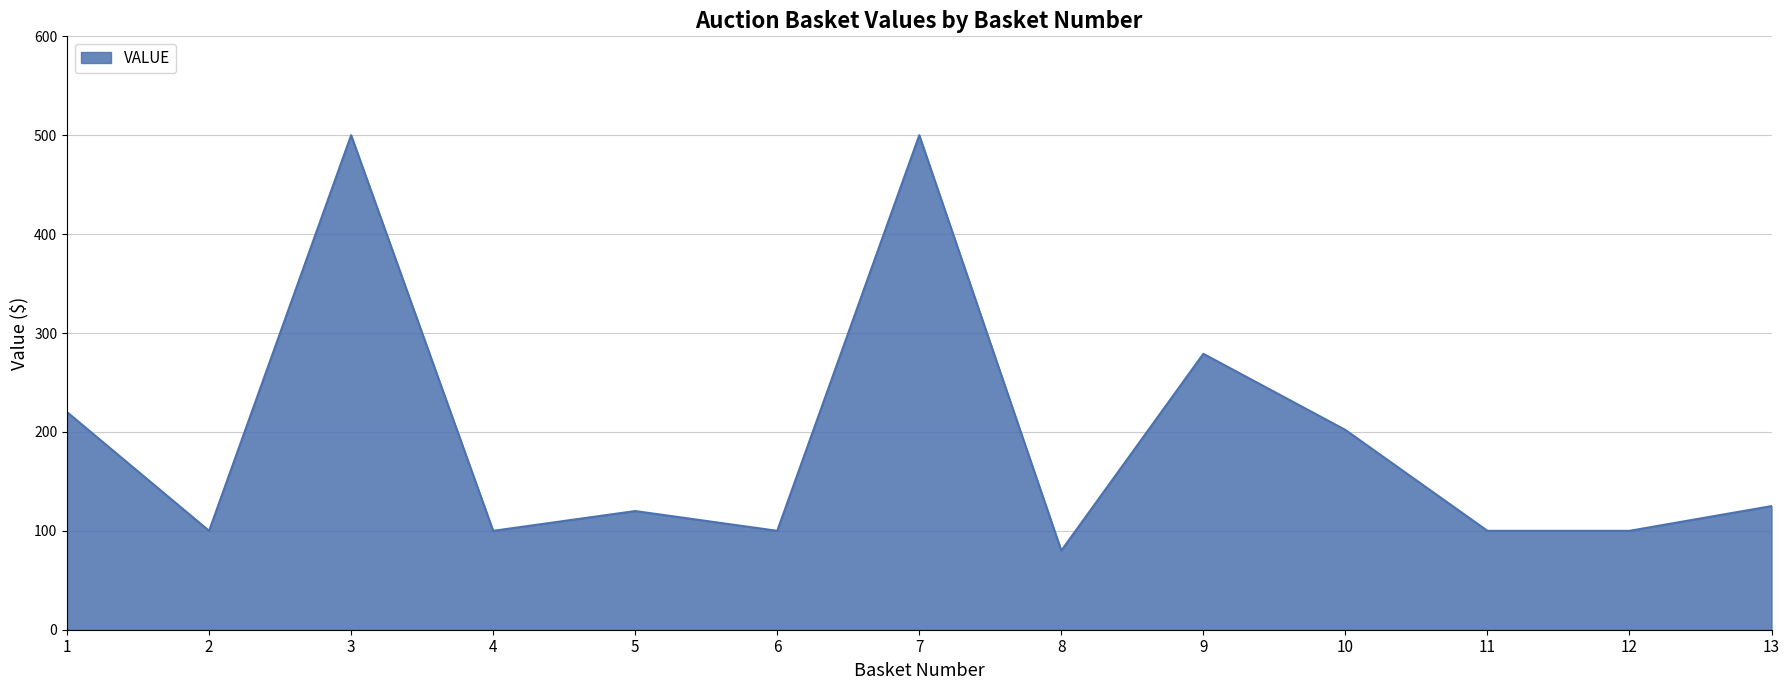

Does the chart display data point markers on the line(s)?

No